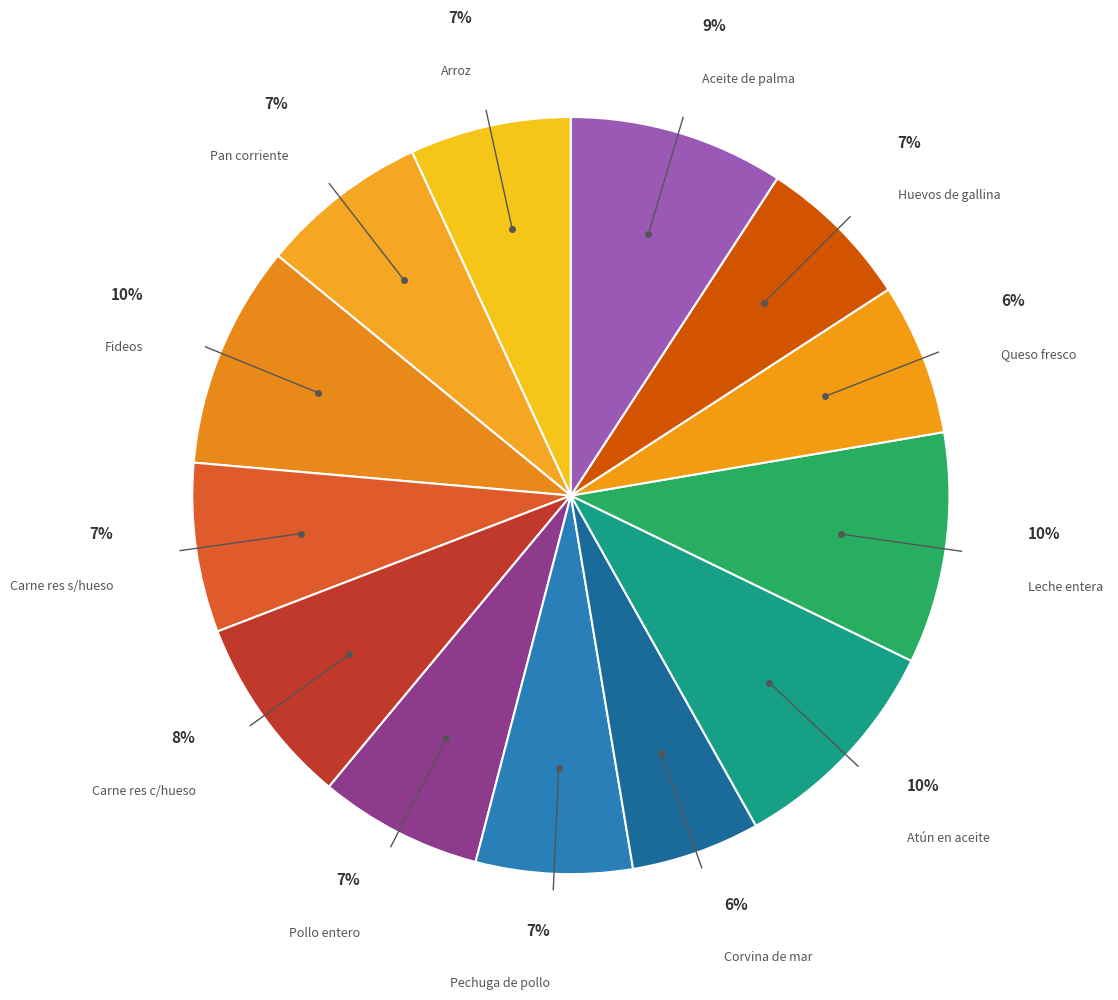

Which slice is the largest?

Leche entera funda